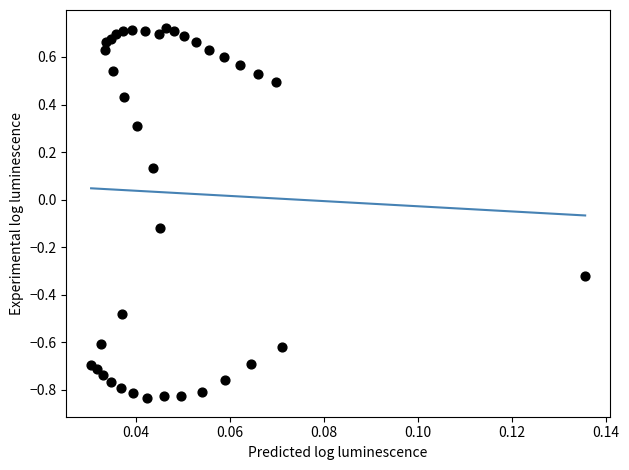

What is the range of Y values (max minus min)?

1.6